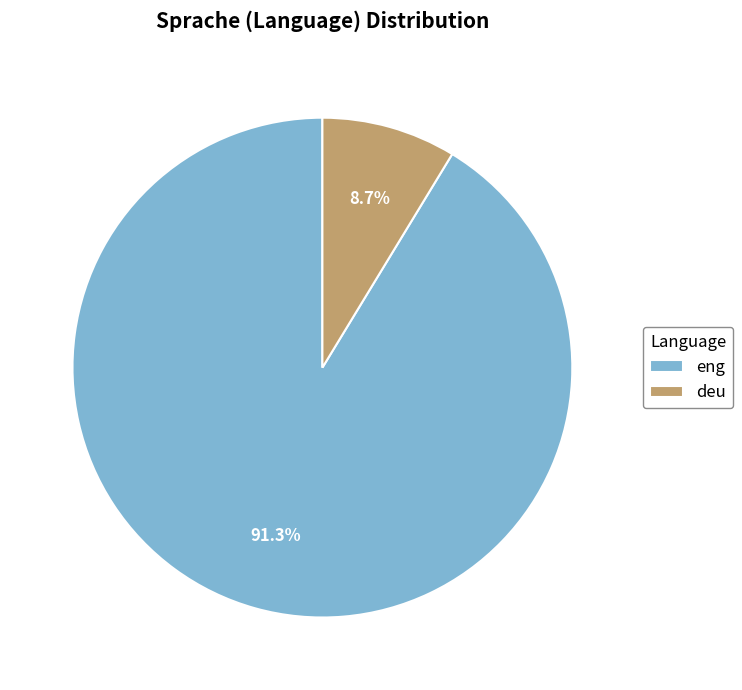

To the nearest percent, what is the difference between the largest and smallest slice percentages?

83%